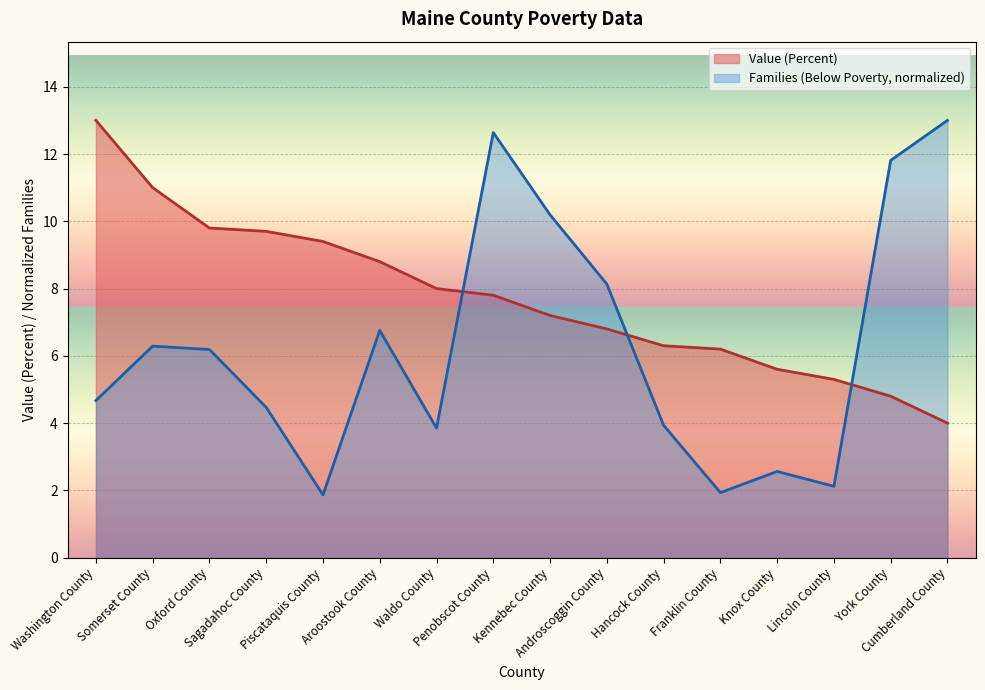

At which label does Value (Percent) reach its minimum?

Cumberland County